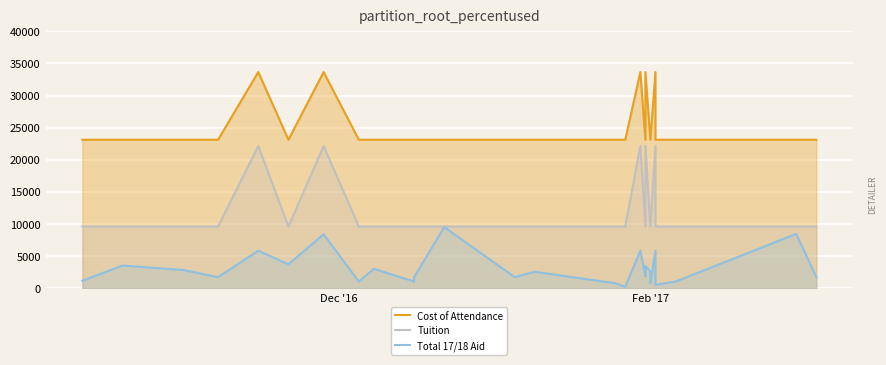

What is the value of the Total 17/18 Aid point at the 4th from the left?

1700